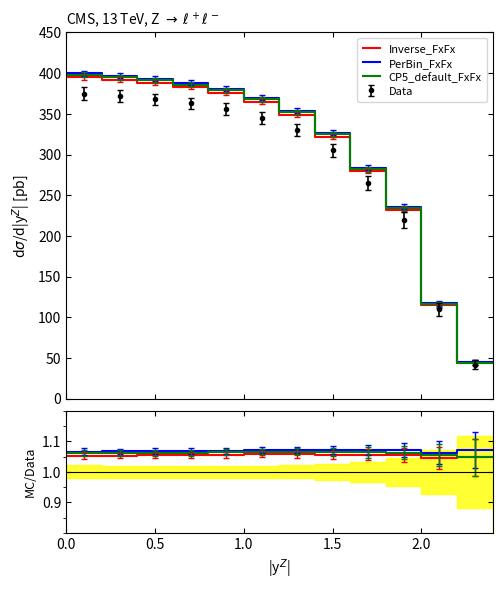

True or false: CP5_default_FxFx and PerBin_FxFx intersect in this chart.

False